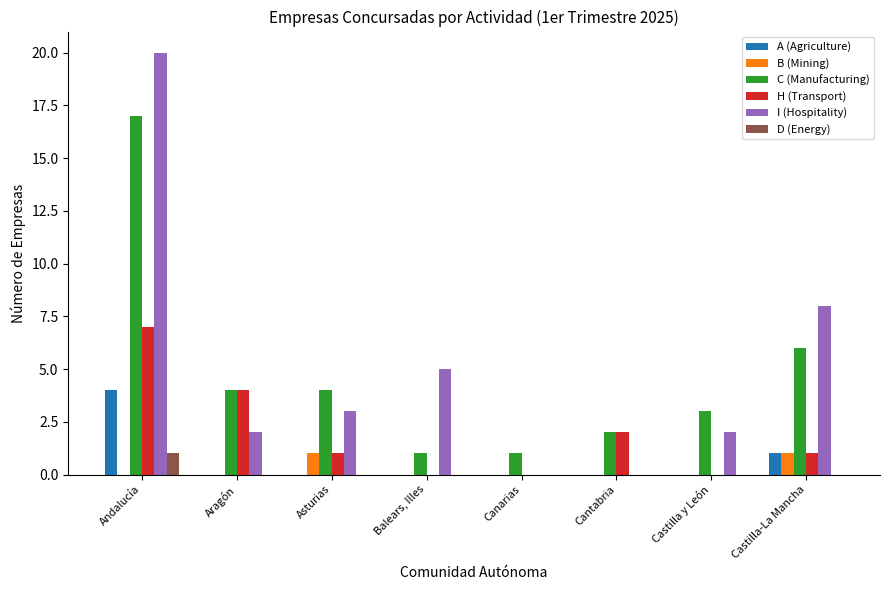

Reading left to right, what are all the values shown in this chart?

A (Agriculture): 4	0	0	0	0	0	0	1
B (Mining): 0	0	1	0	0	0	0	1
C (Manufacturing): 17	4	4	1	1	2	3	6
H (Transport): 7	4	1	0	0	2	0	1
I (Hospitality): 20	2	3	5	0	0	2	8
D (Energy): 1	0	0	0	0	0	0	0